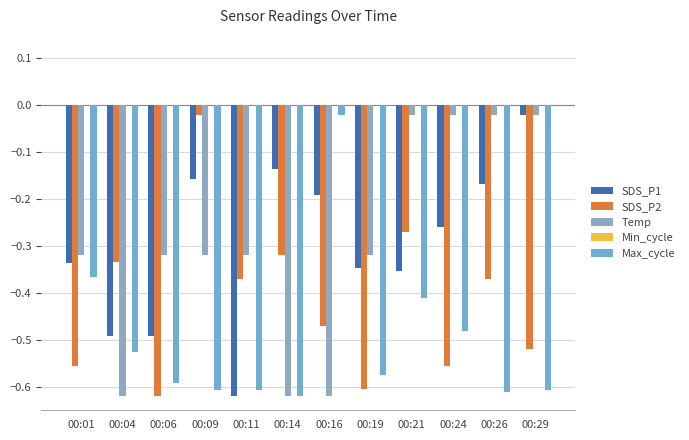

Reading left to right, list all the values displayed in this chart.

SDS_P1: 00:01=-0.3	00:04=-0.5	00:06=-0.5	00:09=-0.2	00:11=-0.6	00:14=-0.1	00:16=-0.2	00:19=-0.3	00:21=-0.4	00:24=-0.3	00:26=-0.2	00:29=-0.0
SDS_P2: 00:01=-0.6	00:04=-0.3	00:06=-0.6	00:09=-0.0	00:11=-0.4	00:14=-0.3	00:16=-0.5	00:19=-0.6	00:21=-0.3	00:24=-0.6	00:26=-0.4	00:29=-0.5
Temp: 00:01=-0.3	00:04=-0.6	00:06=-0.3	00:09=-0.3	00:11=-0.3	00:14=-0.6	00:16=-0.6	00:19=-0.3	00:21=-0.0	00:24=-0.0	00:26=-0.0	00:29=-0.0
Min_cycle: 00:01=0.0	00:04=0.0	00:06=0.0	00:09=0.0	00:11=0.0	00:14=0.0	00:16=0.0	00:19=0.0	00:21=0.0	00:24=0.0	00:26=0.0	00:29=0.0
Max_cycle: 00:01=-0.4	00:04=-0.5	00:06=-0.6	00:09=-0.6	00:11=-0.6	00:14=-0.6	00:16=-0.0	00:19=-0.6	00:21=-0.4	00:24=-0.5	00:26=-0.6	00:29=-0.6